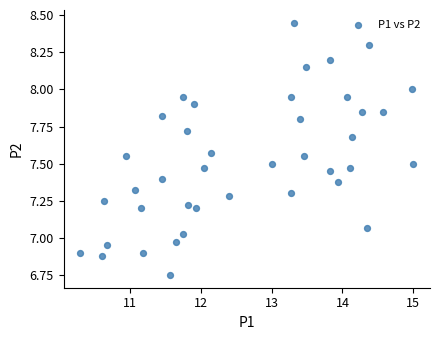

What is the range of Y values (max minus min)?

1.7